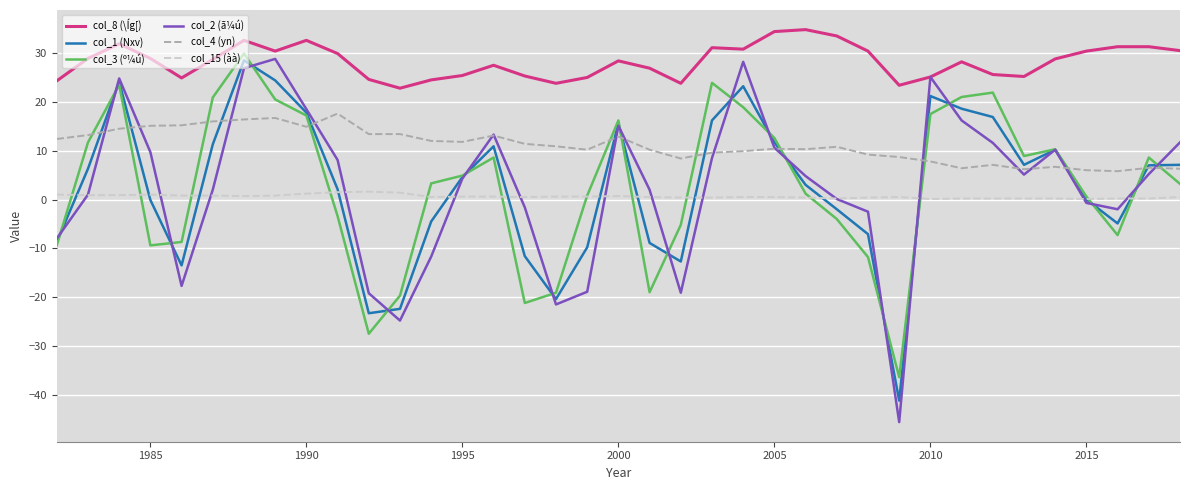

Which series has the largest total across all categories?

col_8 (\Íg[)